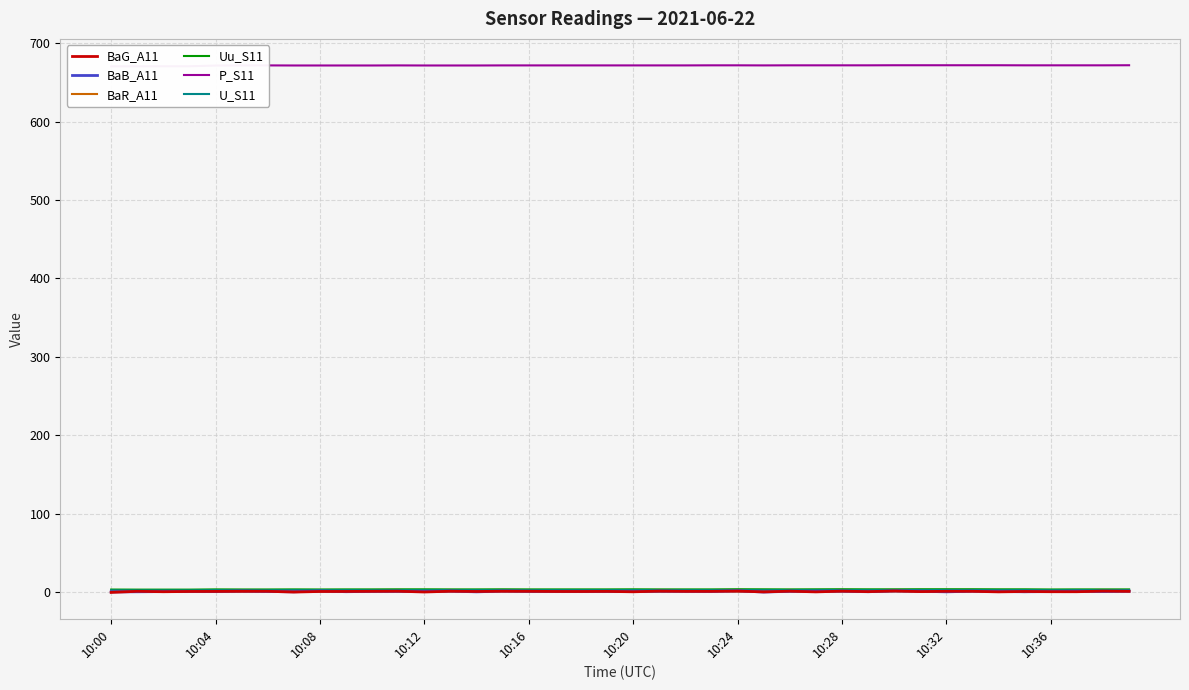

True or false: BaB_A11 and BaR_A11 intersect in this chart.

True